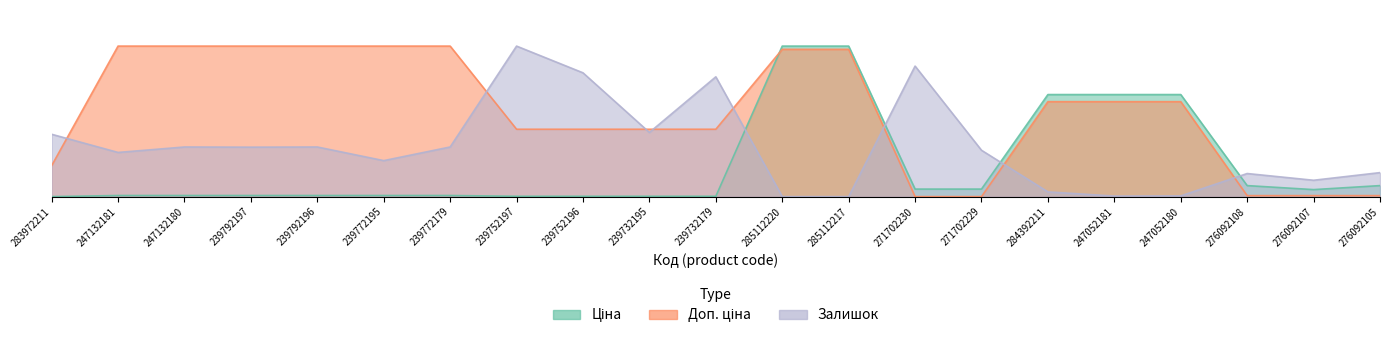

True or false: Доп. ціна and Ціна intersect in this chart.

True